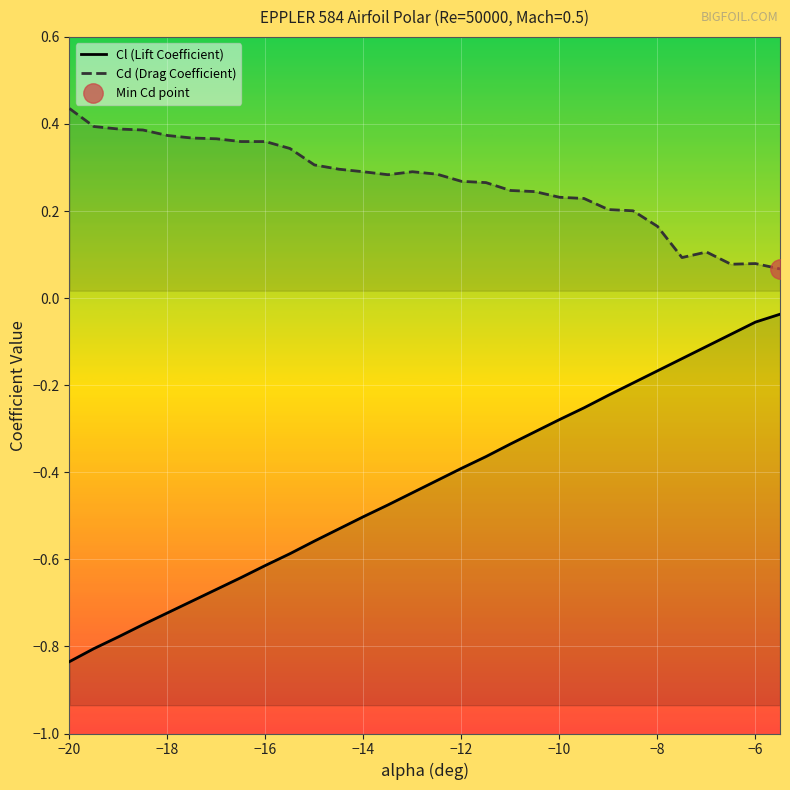

What is the greatest value displayed?

0.4